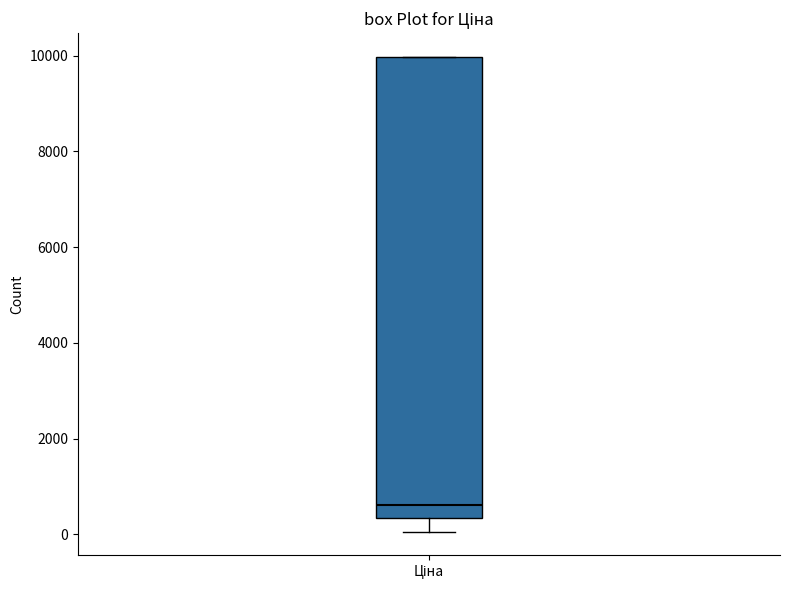

Transcribe this box plot: give where the median line is, the range the box spans, and where the two whiskers end, as read against the y-axis. The values are not printed on the chart, so give them approximately, as read against the axis.

median 600, box 400 to 10000, whiskers 0 to 10000